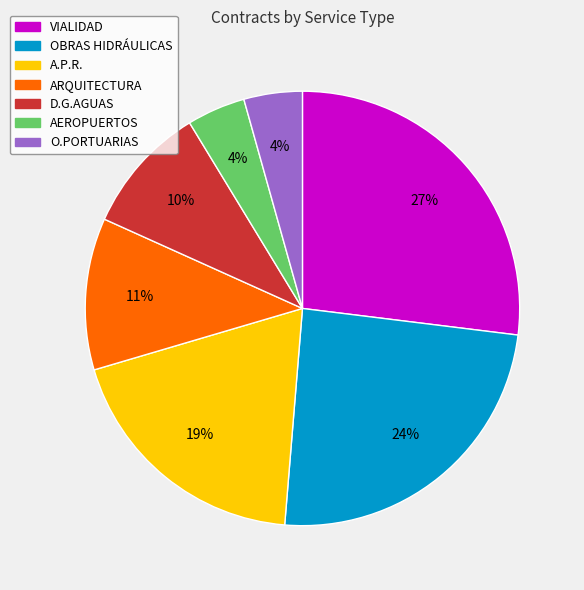

Which slice is the largest?

VIALIDAD